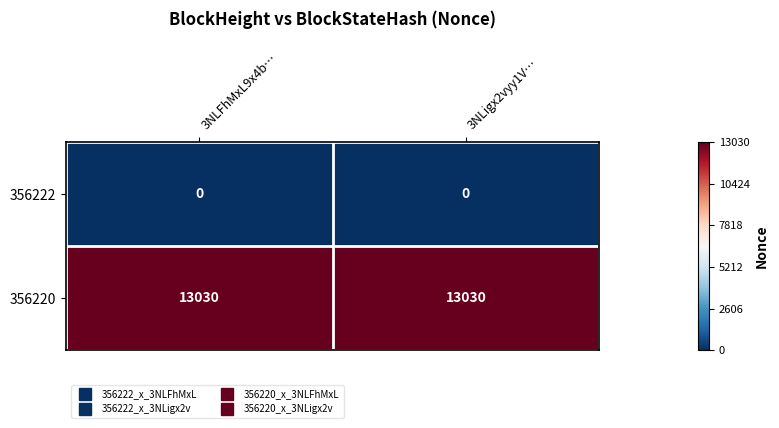

True or false: 356220 has a value of 13030 at 3NLFhMxL9x4b….

True